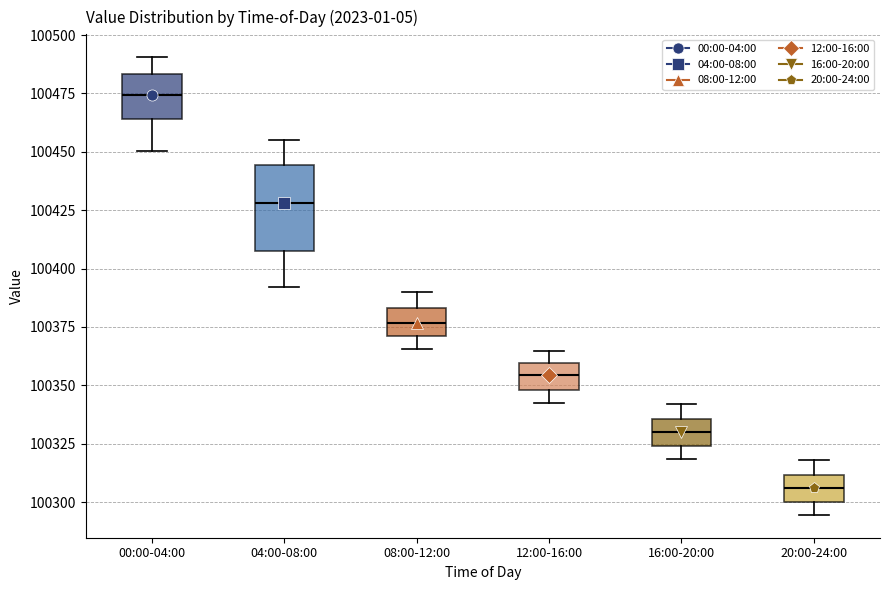

Reading left to right, read every box against the y-axis: the position of its median line, the range the box covers, and the ends of its whiskers. The values are not printed on the chart, so give them approximately, as read against the axis.

00:00-04:00: median 100475, box 100465 to 100485, whiskers 100450 to 100490
04:00-08:00: median 100430, box 100410 to 100445, whiskers 100390 to 100455
08:00-12:00: median 100375, box 100370 to 100385, whiskers 100365 to 100390
12:00-16:00: median 100355, box 100350 to 100360, whiskers 100345 to 100365
16:00-20:00: median 100330, box 100325 to 100335, whiskers 100320 to 100340
20:00-24:00: median 100305, box 100300 to 100310, whiskers 100295 to 100320